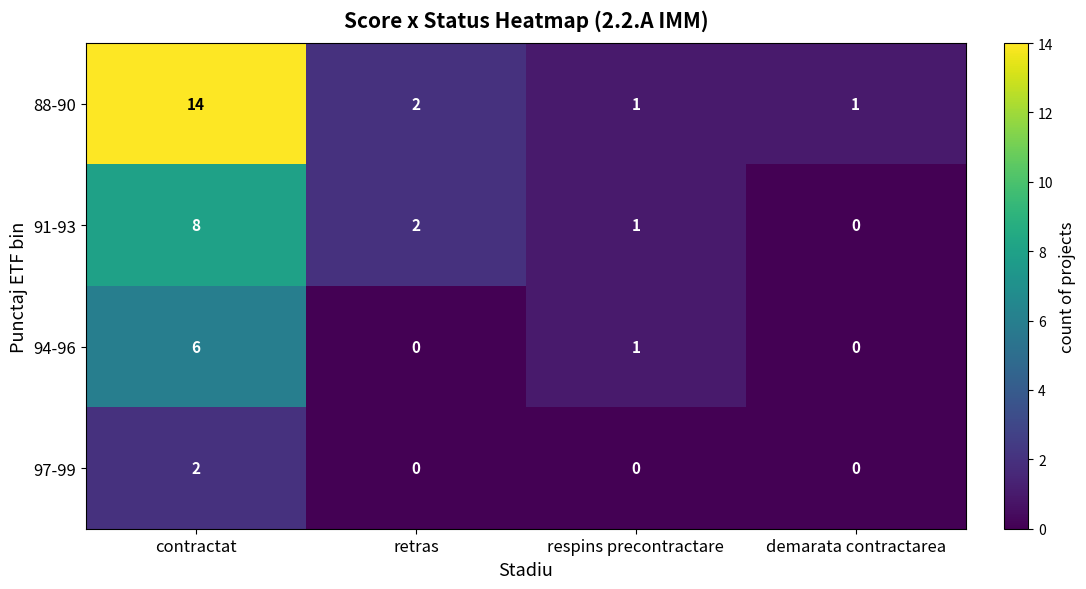

What is the maximum value for 94-96?

6